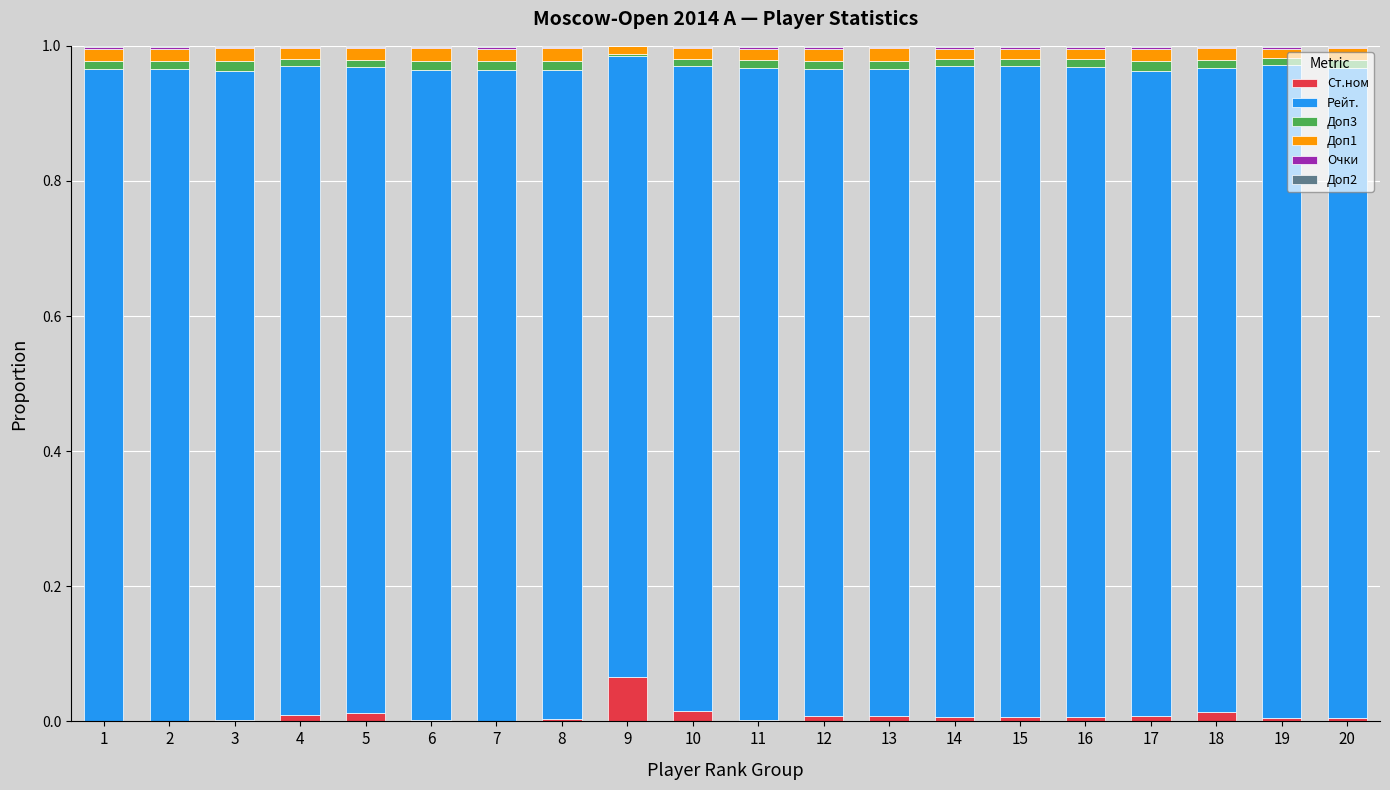

Which has a higher value, 18 or 4?

18